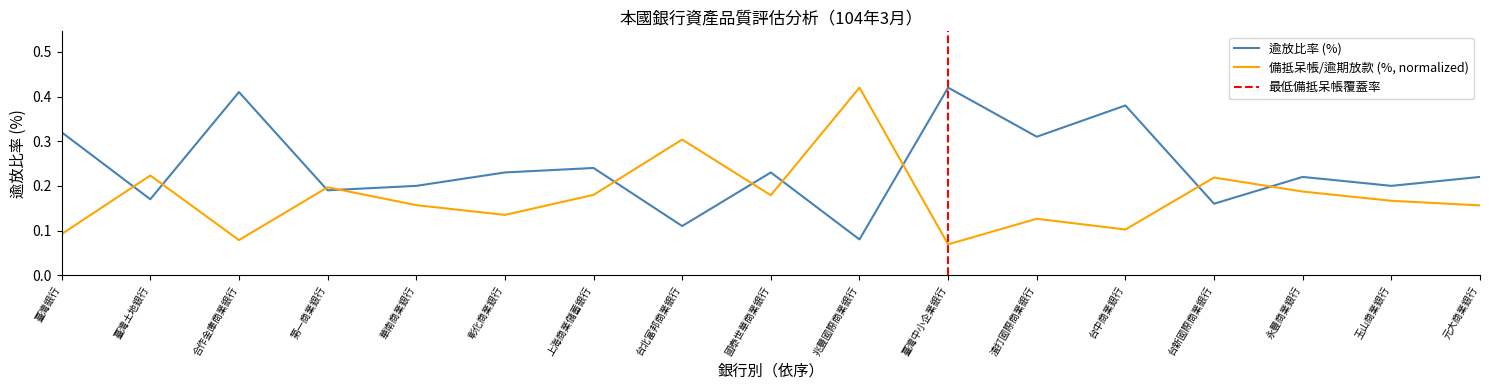

What is the sum of all 備抵呆帳/逾期放款(%) values?

3.0